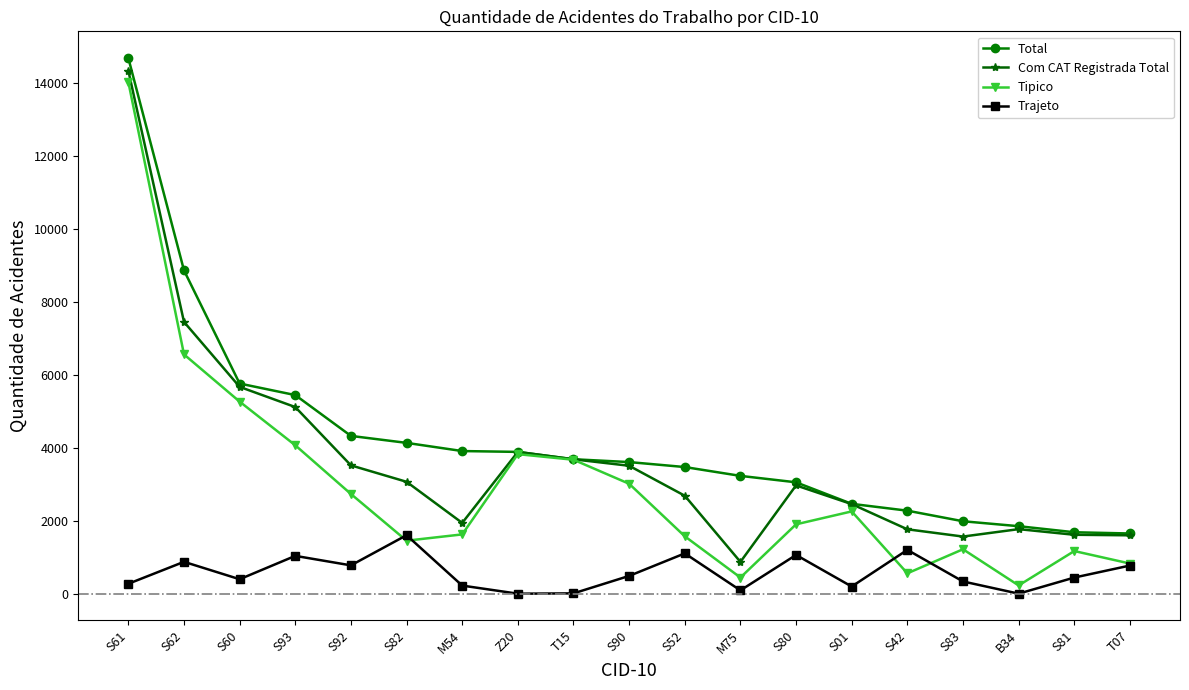

What is the label of the 6th point from the right?

S01